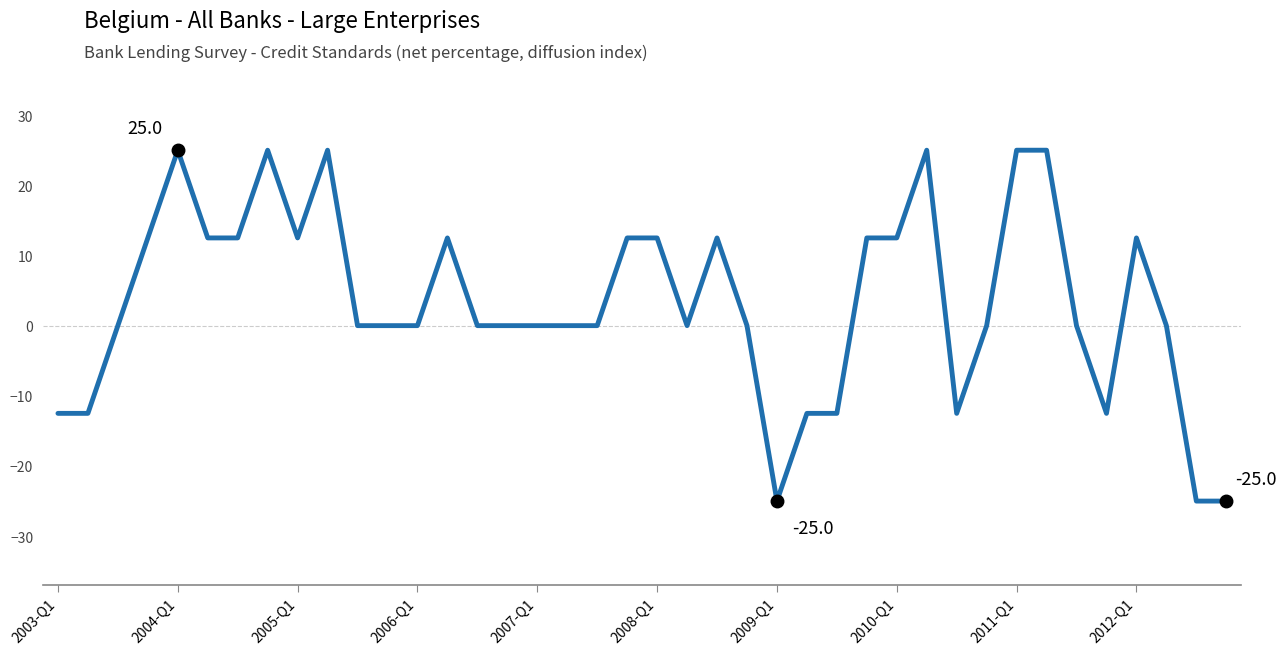

What is the difference between the second highest and minimum values?

50.0